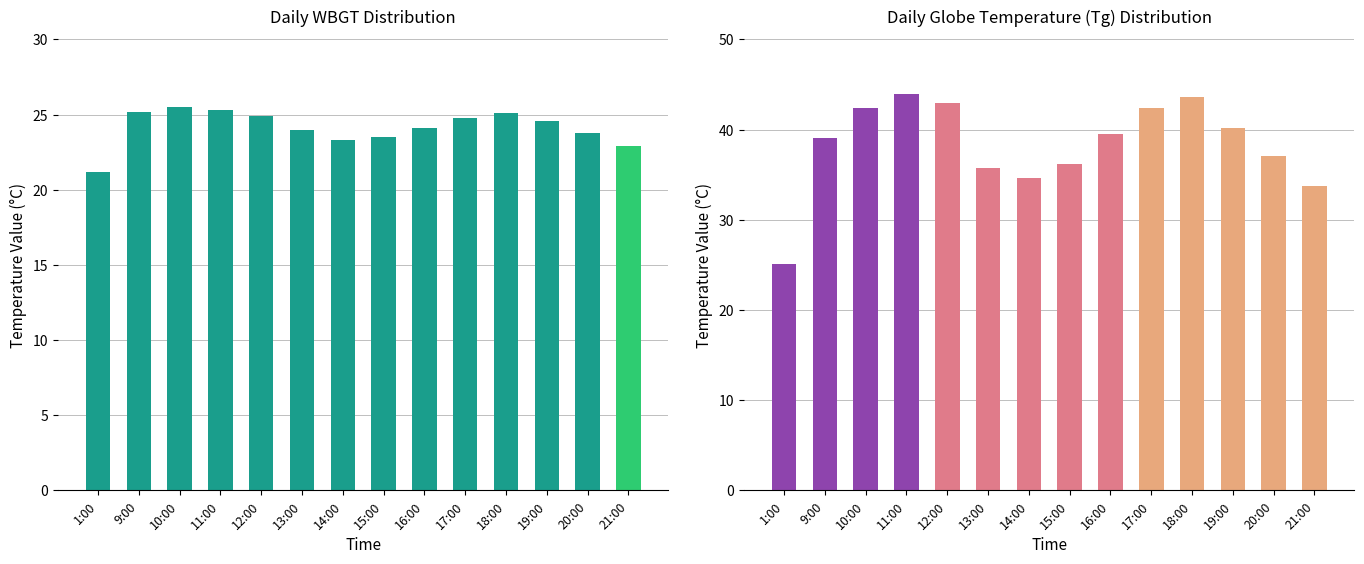

What position from the left is 18:00?

11